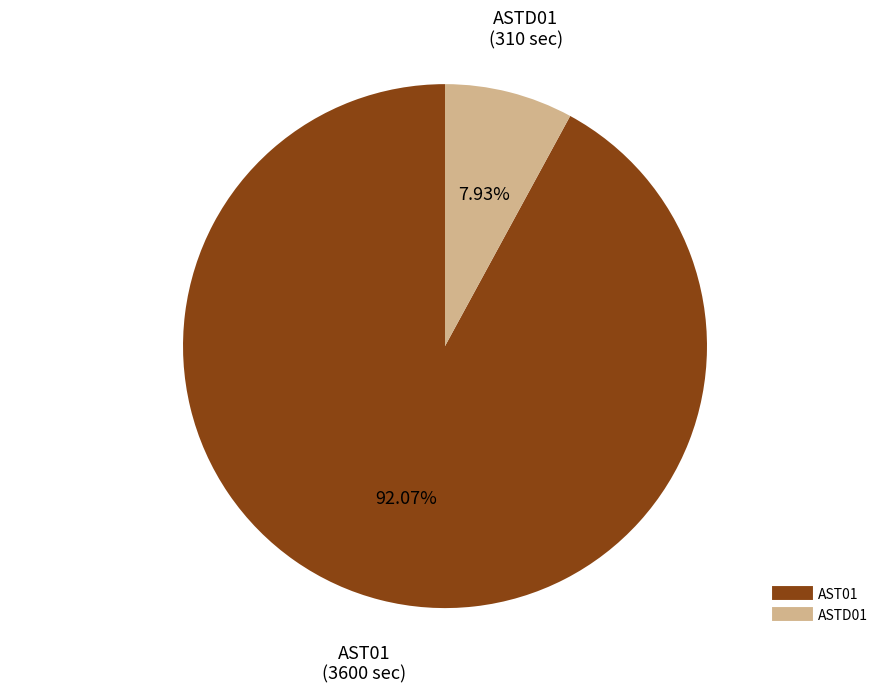

To the nearest percent, what is the combined percentage of AST01 and ASTD01?

100%